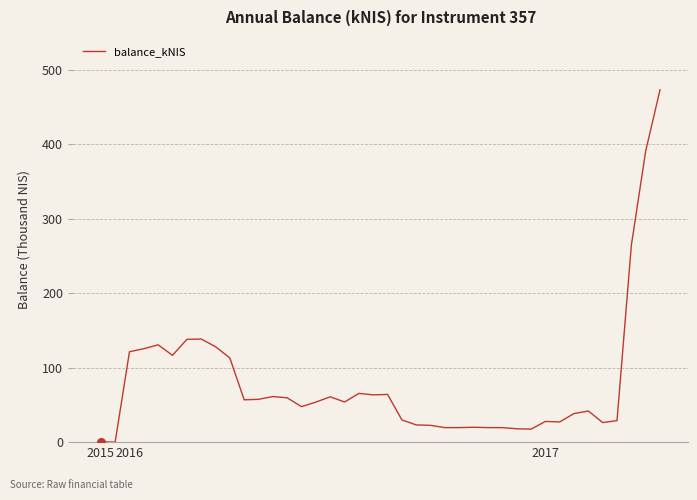

What is the difference between the maximum and minimum values?

473.2